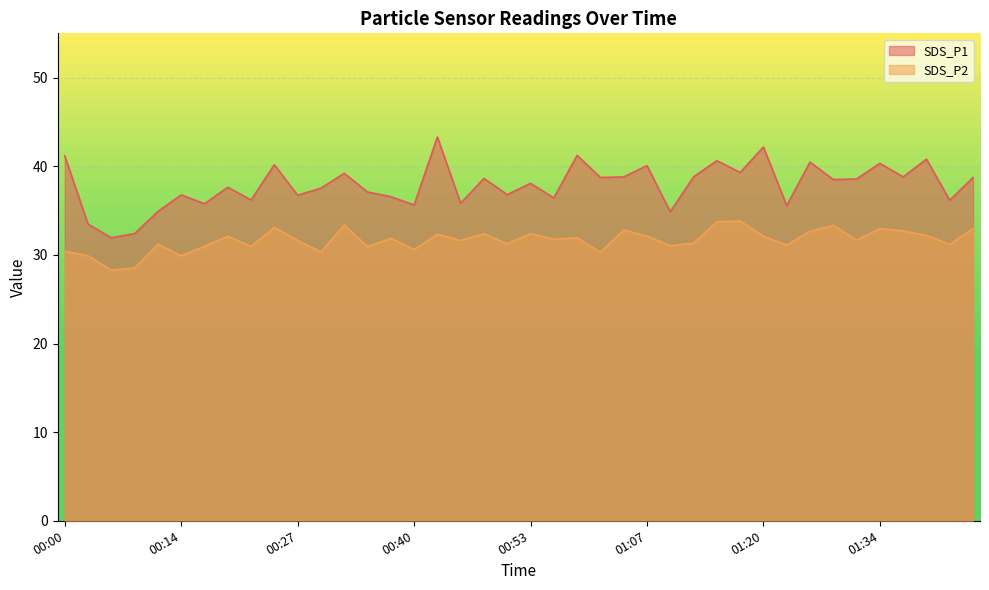

True or false: SDS_P1 and SDS_P2 intersect in this chart.

False